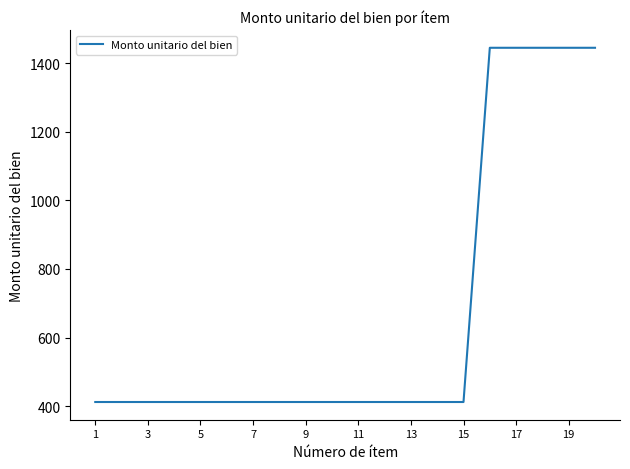

Count the values in the range 412 to 1445.

20